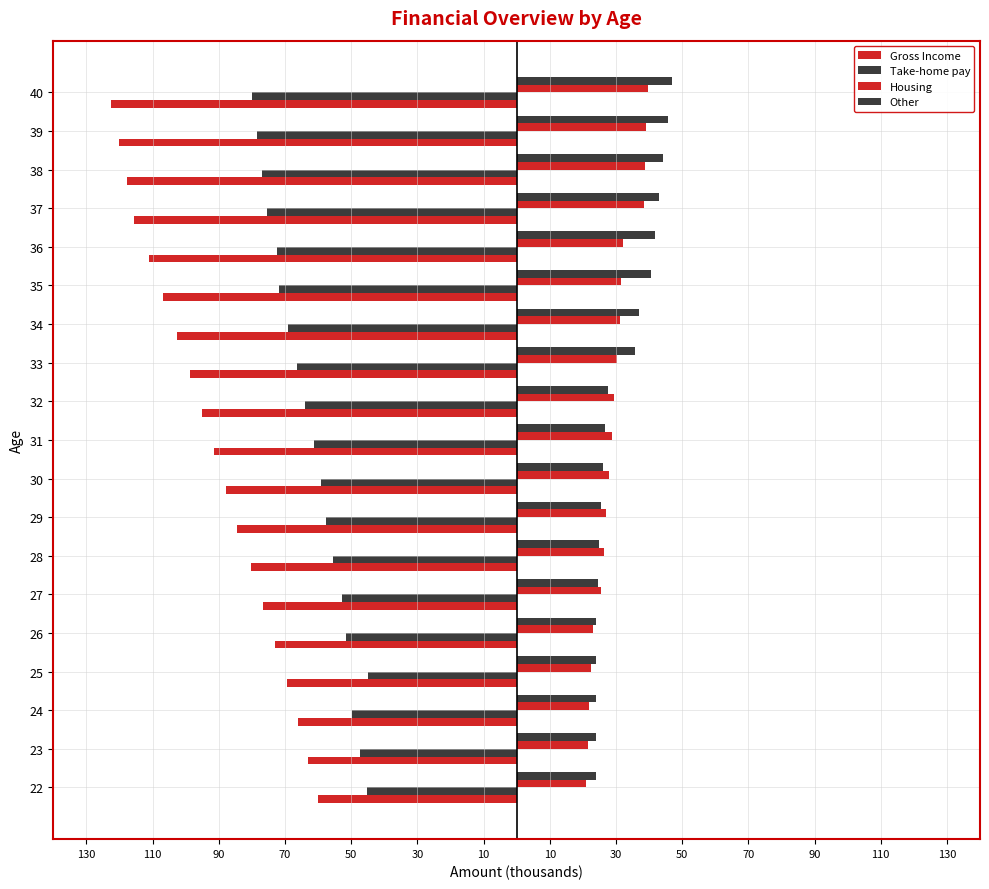

Reading left to right, what are all the values shown in this chart?

Gross Income: -60.0	-63.0	-66.2	-69.5	-72.9	-76.6	-80.4	-84.4	-87.8	-91.3	-95.0	-98.8	-102.7	-106.8	-111.1	-115.5	-117.9	-120.2	-122.6
Take-home pay: -45.2	-47.5	-49.8	-44.9	-51.7	-52.9	-55.6	-57.5	-59.0	-61.4	-63.8	-66.4	-69.0	-71.8	-72.5	-75.4	-77.0	-78.5	-80.1
Housing: 21.0	21.4	21.8	22.5	23.2	25.5	26.3	27.1	27.9	28.7	29.6	30.4	31.4	31.7	32.0	38.4	38.8	39.2	39.5
Other: 24.0	24.0	24.0	24.0	24.0	24.5	25.0	25.5	26.0	26.8	27.6	35.8	36.9	40.6	41.8	43.1	44.4	45.7	47.1